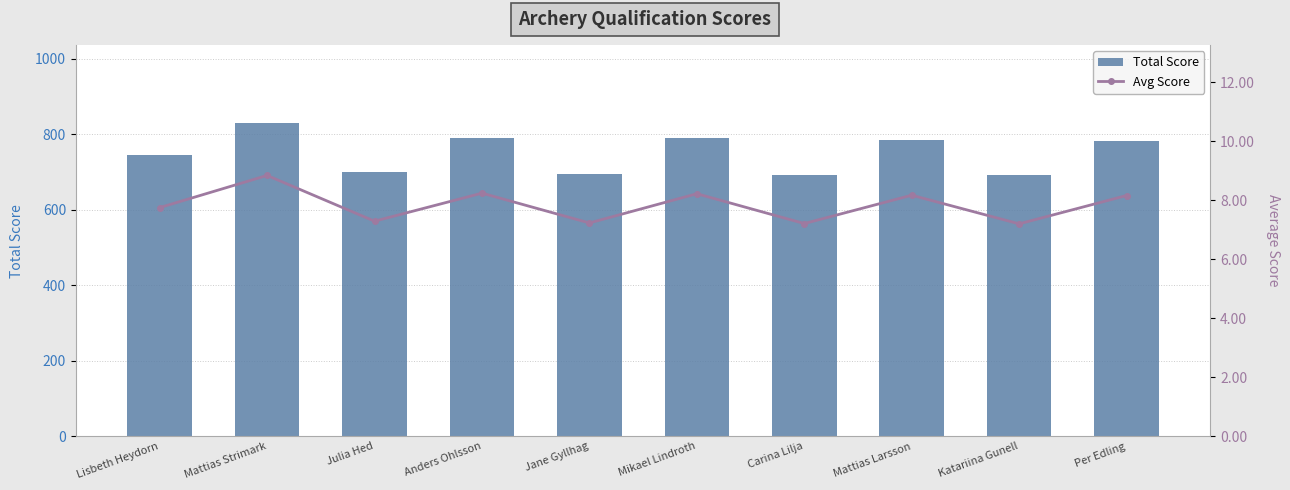

What is the greatest value displayed?

829.0